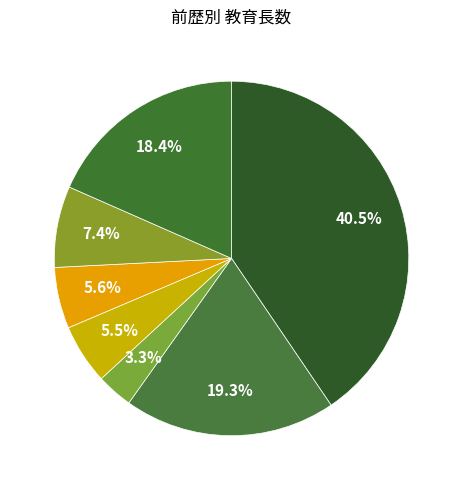

To the nearest percent, what is the average slice percentage?

14%